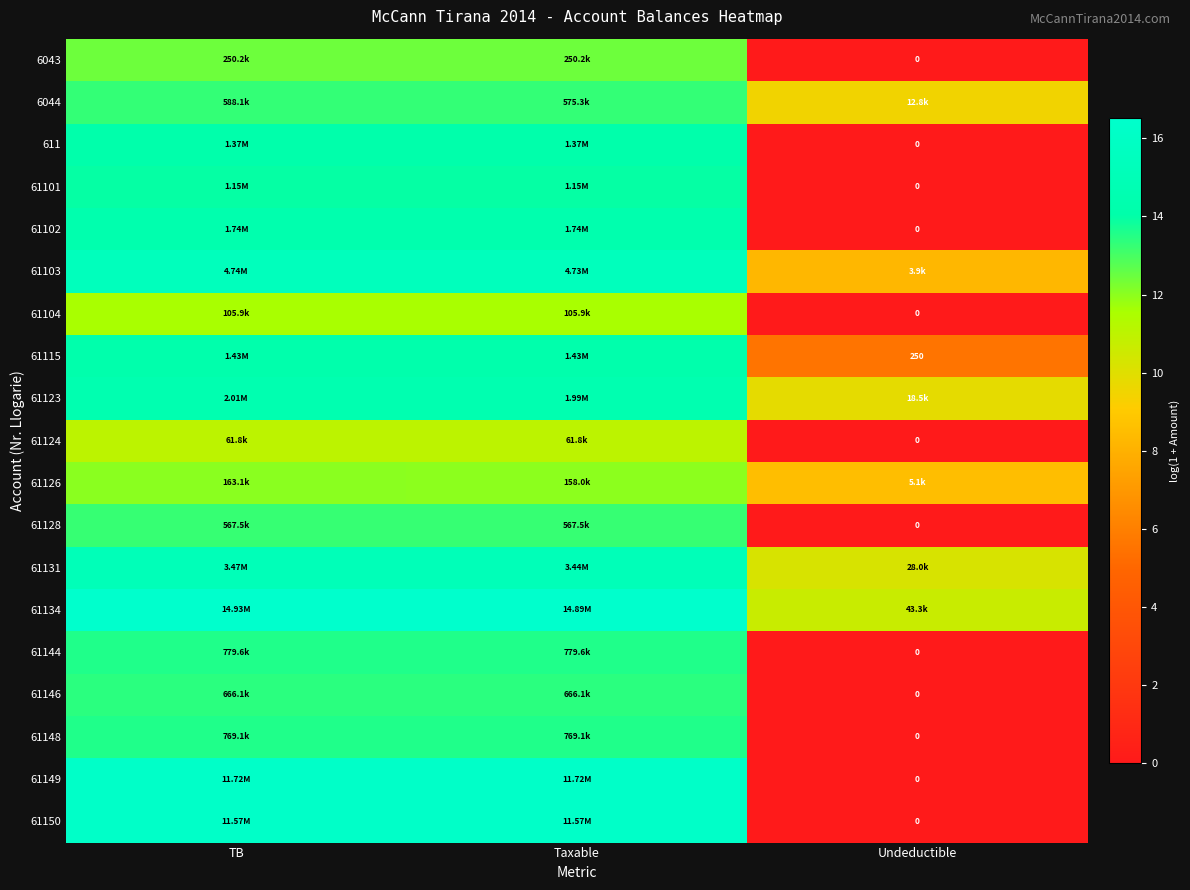

At which label is 6043 closest to 6?

Undeductible